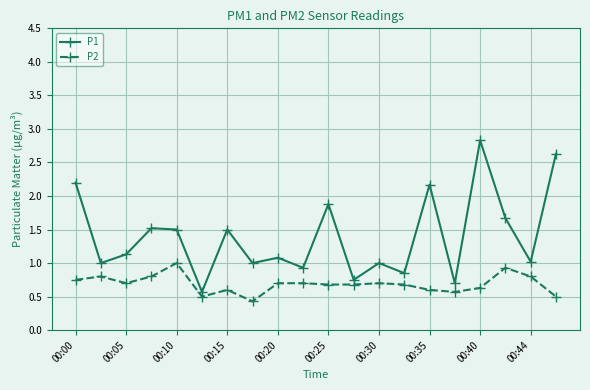

What is the sum of all P2 values?

13.8